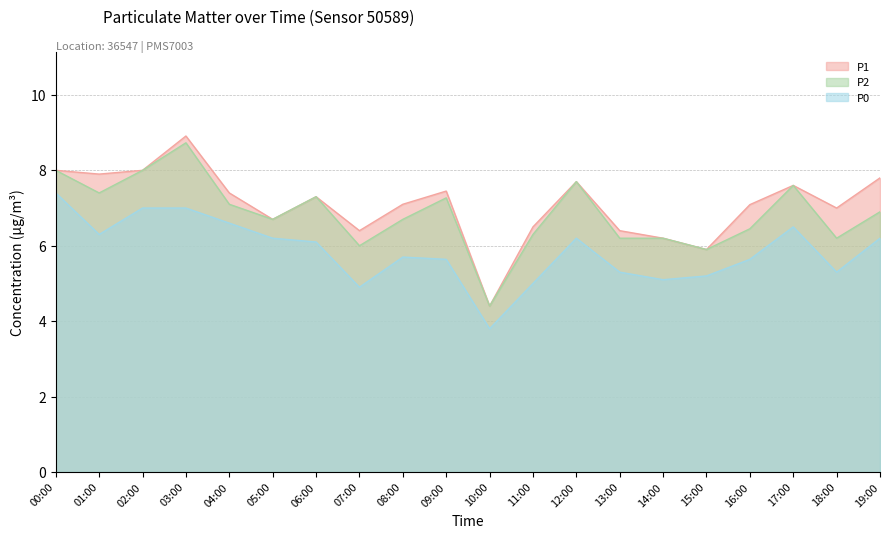

True or false: P1 and P2 cross at least once.

False